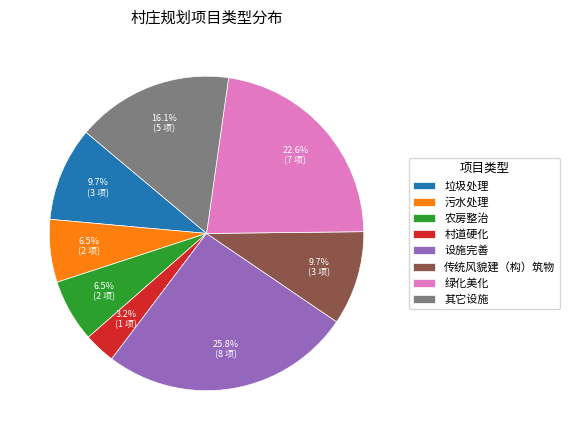

Which slice is the largest?

设施完善